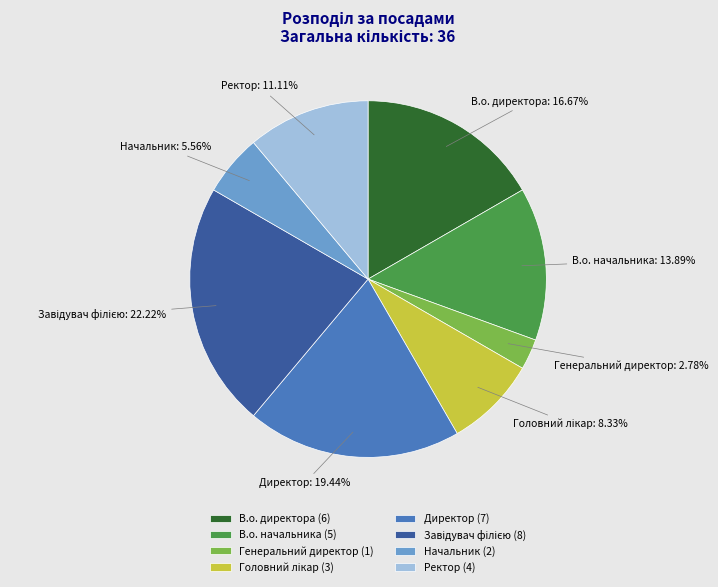

Between В.о. начальника (5) and Директор (7), which is larger?

Директор (7)